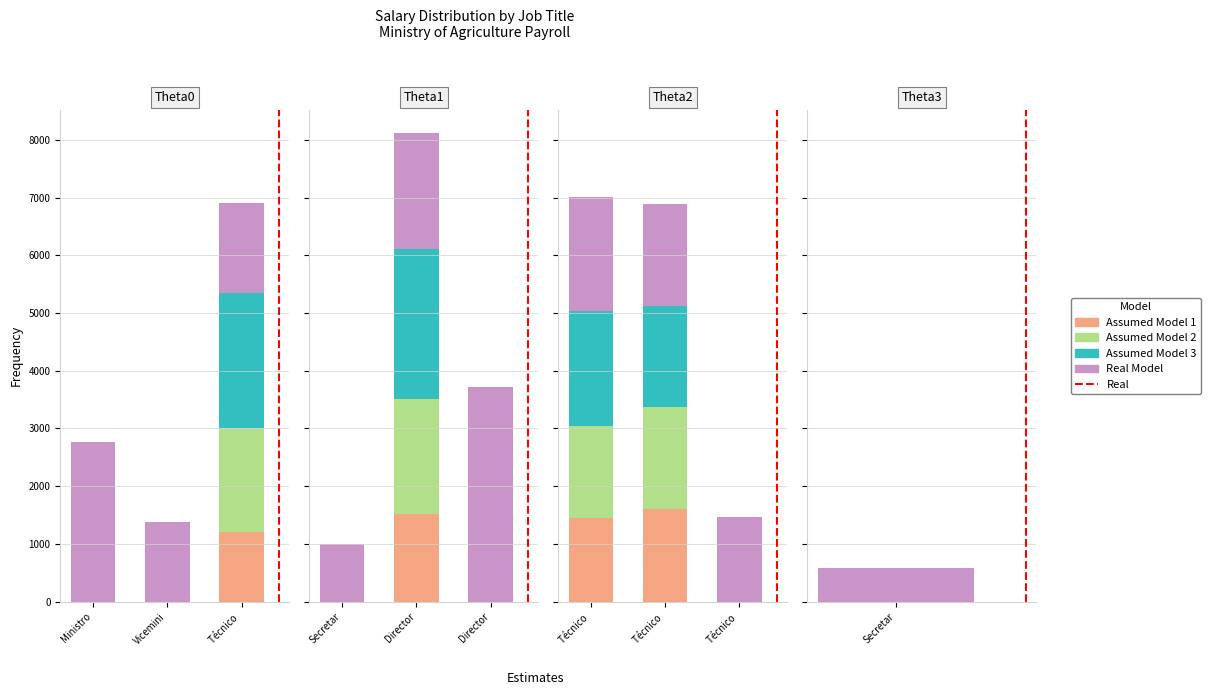

What is the label of the 2nd bar from the left?

Viceministro